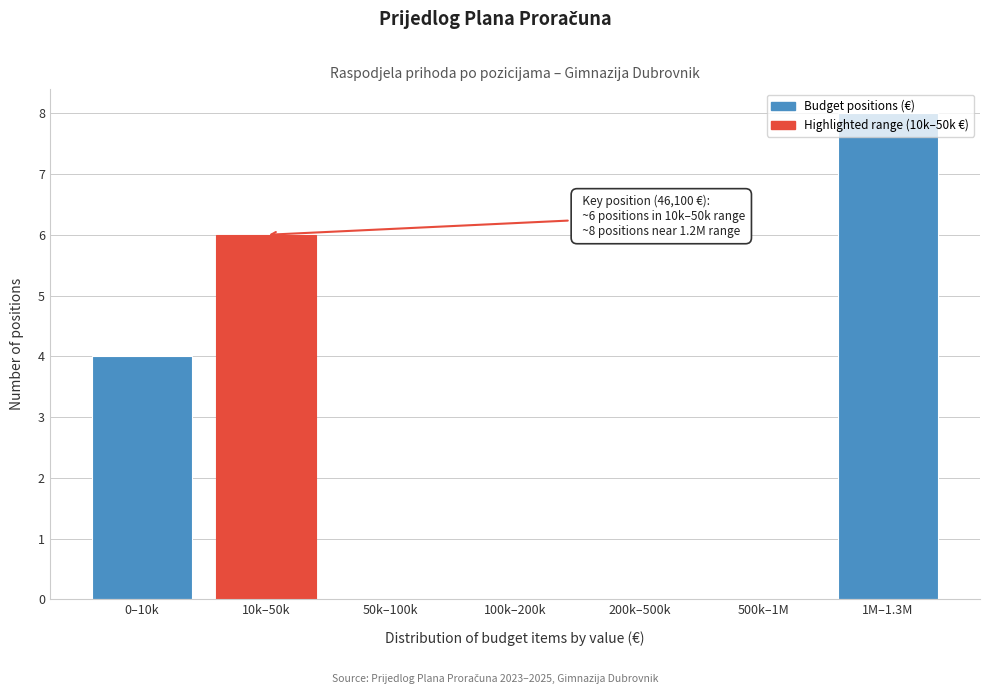

Which category has the highest value across all series?

1M–1.3M